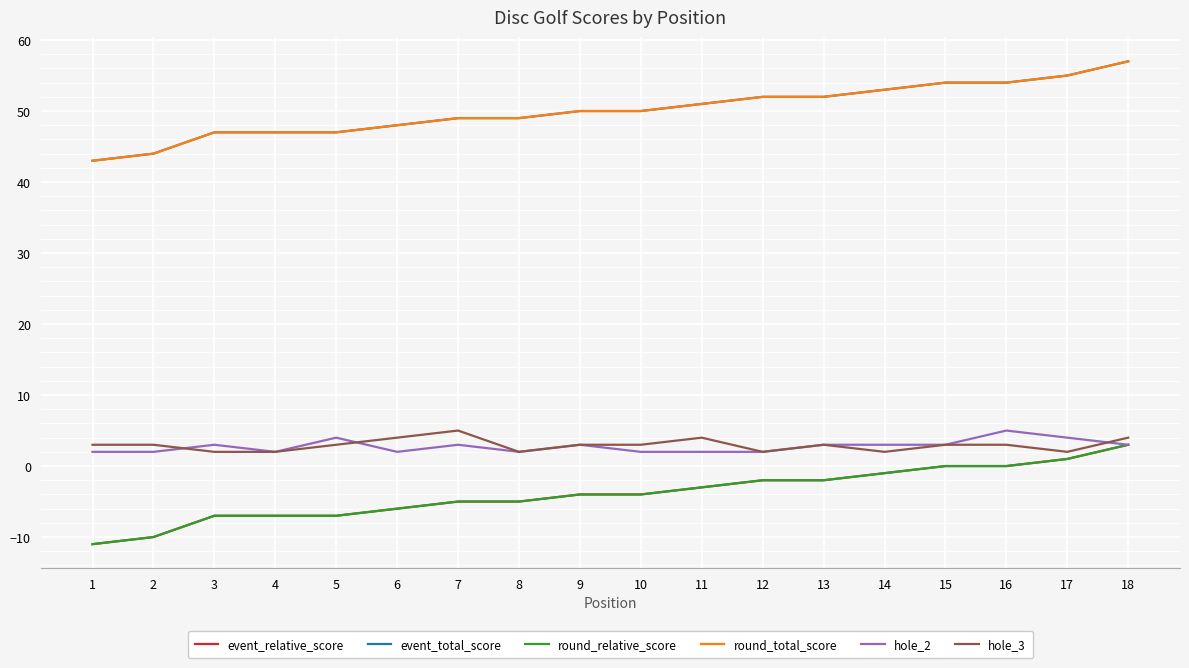

True or false: round_total_score and event_relative_score intersect in this chart.

False